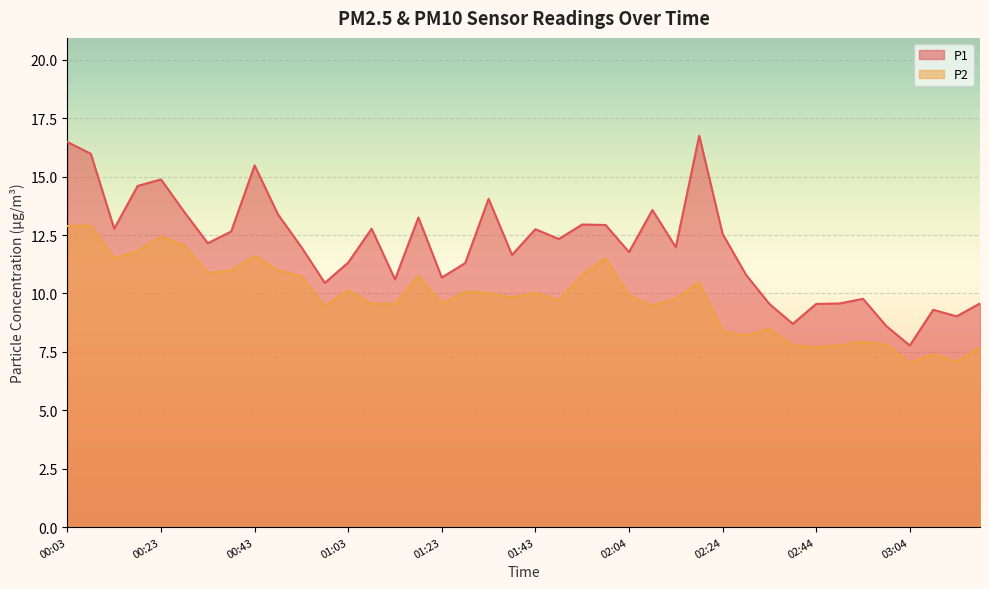

Reading right to left, transcribe all the data shown in this chart.

P1: 03:19=9.6	03:14=9.0	03:09=9.3	03:04=7.8	02:59=8.6	02:54=9.8	02:49=9.6	02:44=9.6	02:39=8.7	02:34=9.6	02:29=10.8	02:24=12.6	02:19=16.8	02:14=12.0	02:09=13.6	02:04=11.8	01:58=12.9	01:53=12.9	01:48=12.3	01:43=12.8	01:38=11.7	01:33=14.1	01:28=11.3	01:23=10.7	01:18=13.2	01:13=10.6	01:08=12.8	01:03=11.3	00:58=10.4	00:53=12.0	00:48=13.4	00:43=15.5	00:38=12.7	00:33=12.2	00:28=13.5	00:23=14.9	00:18=14.6	00:13=12.8	00:08=16.0	00:03=16.5
P2: 03:19=7.7	03:14=7.1	03:09=7.4	03:04=7.0	02:59=7.8	02:54=7.9	02:49=7.8	02:44=7.7	02:39=7.8	02:34=8.5	02:29=8.2	02:24=8.4	02:19=10.5	02:14=9.8	02:09=9.5	02:04=9.9	01:58=11.5	01:53=10.8	01:48=9.7	01:43=10.0	01:38=9.8	01:33=10.0	01:28=10.1	01:23=9.6	01:18=10.8	01:13=9.6	01:08=9.6	01:03=10.1	00:58=9.4	00:53=10.7	00:48=11.0	00:43=11.6	00:38=11.0	00:33=10.9	00:28=12.1	00:23=12.4	00:18=11.8	00:13=11.5	00:08=12.9	00:03=12.9